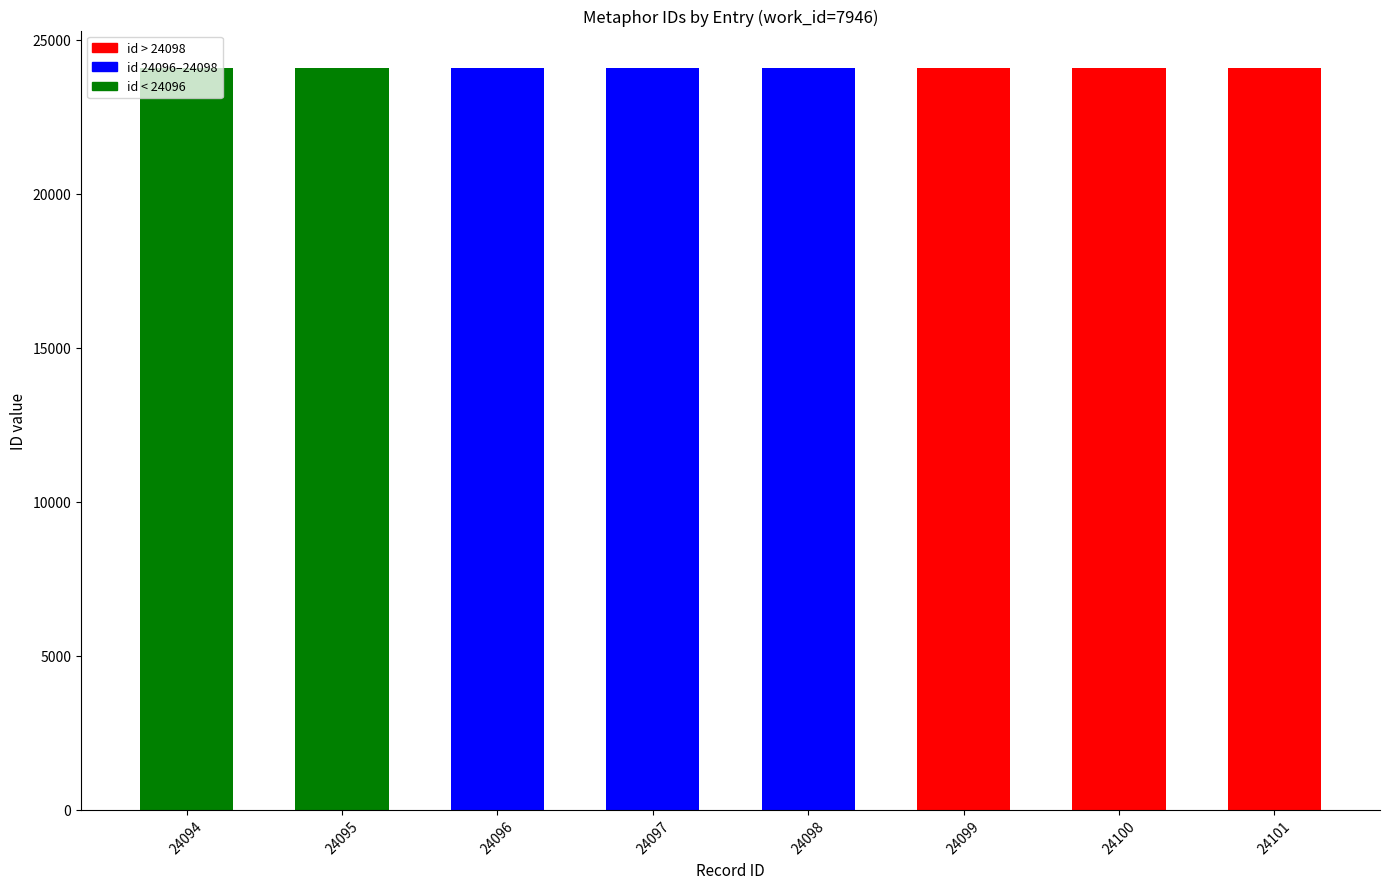

Count the values in the range 24096 to 24100.

5